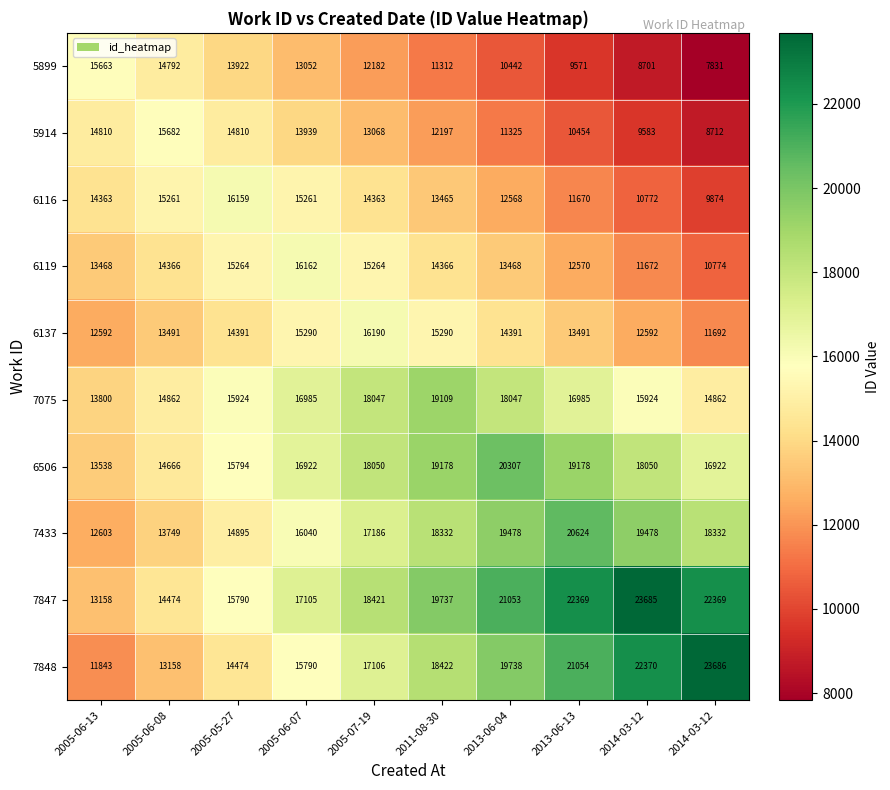

At how many categories does at least one series exceed 23155?

2